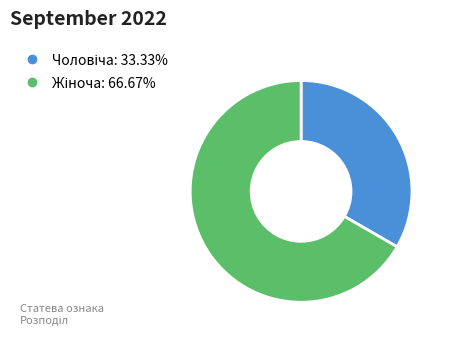

Is there any slice that represents more than half of the pie?

Yes